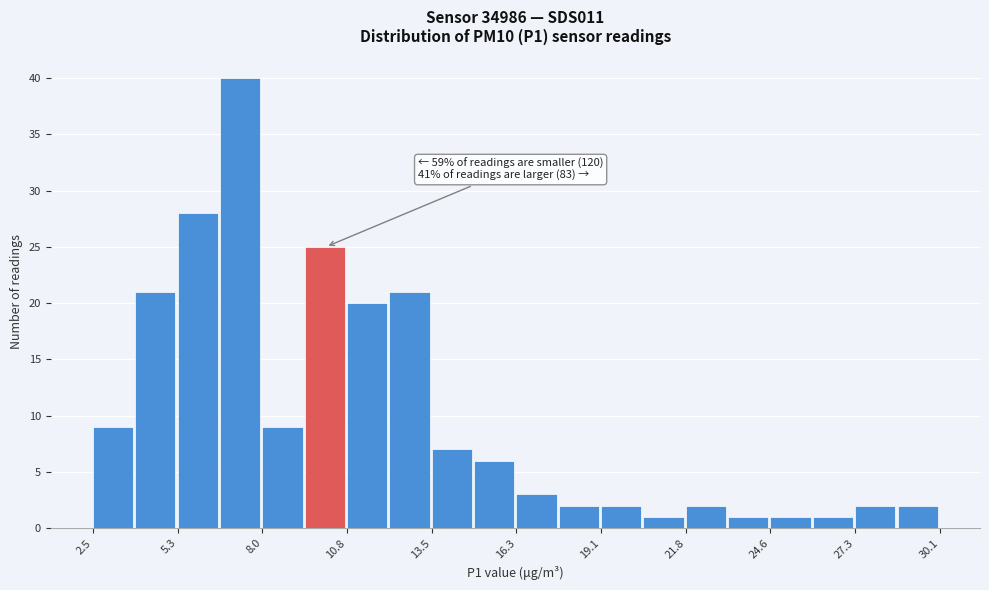

Read against the x-axis, roughly where is the centre of the tallest bar?

7.5